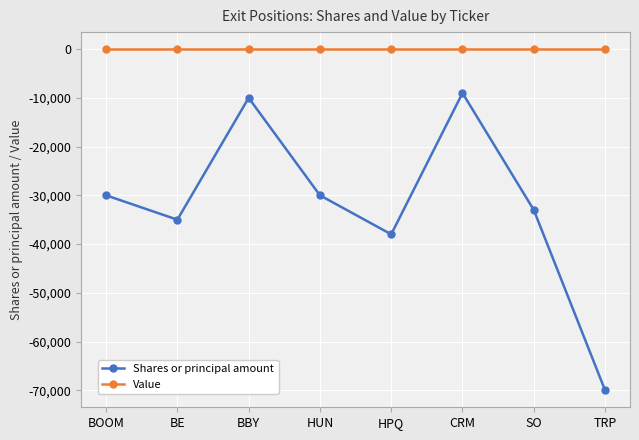

What is the spread (max minus min) of values at HUN?

30000